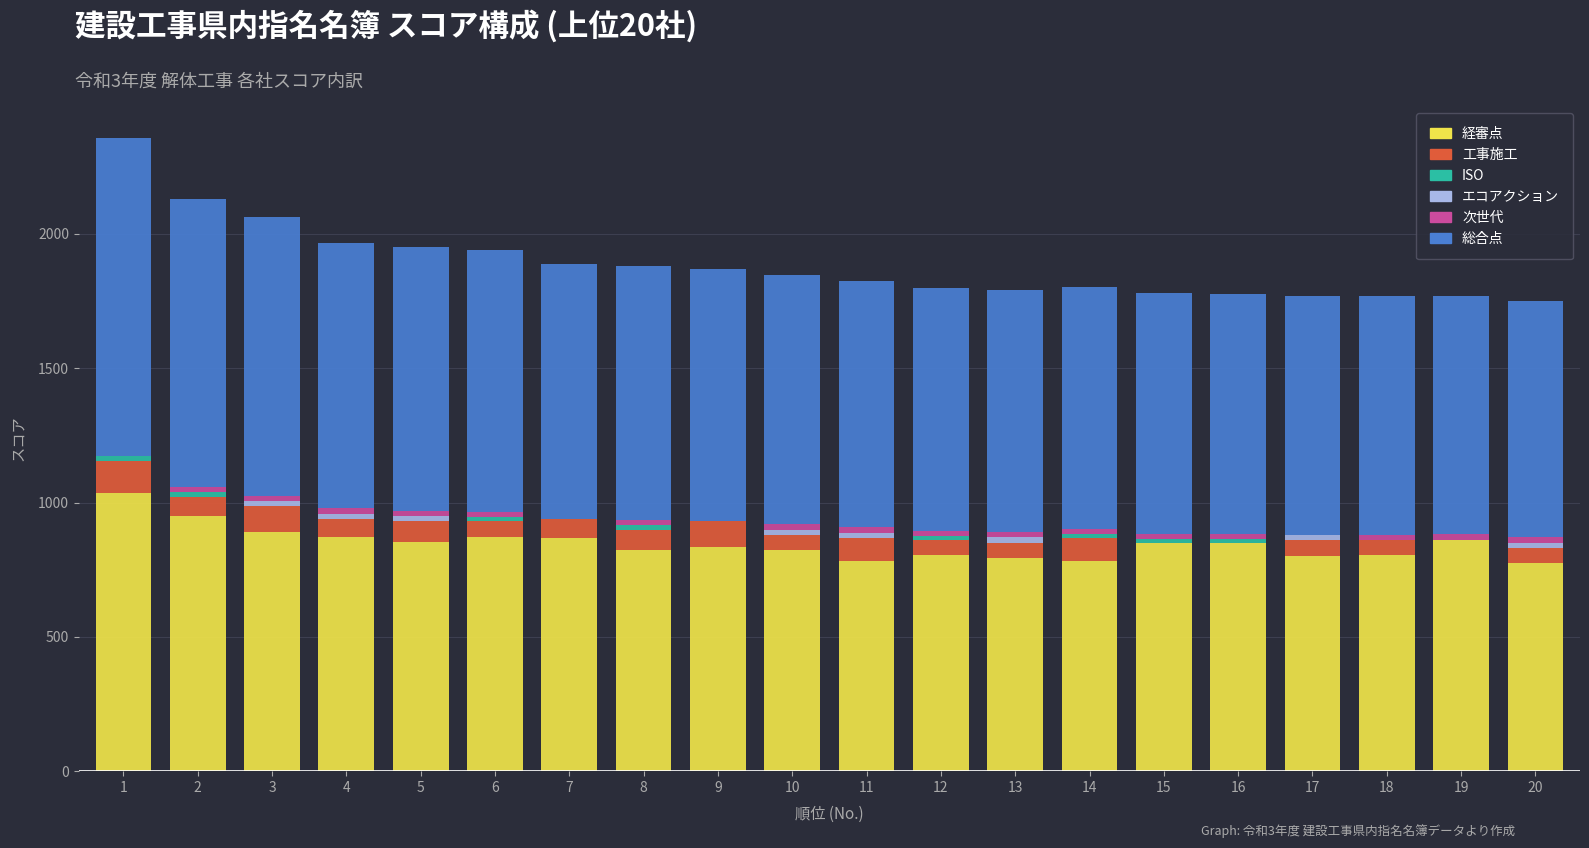

How many distinct data groups are displayed?

6